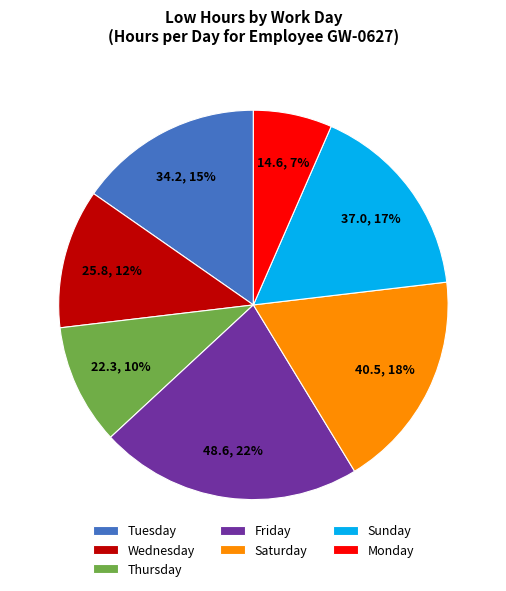

What is the ratio of the value at Tuesday to the value at Sunday?

0.9